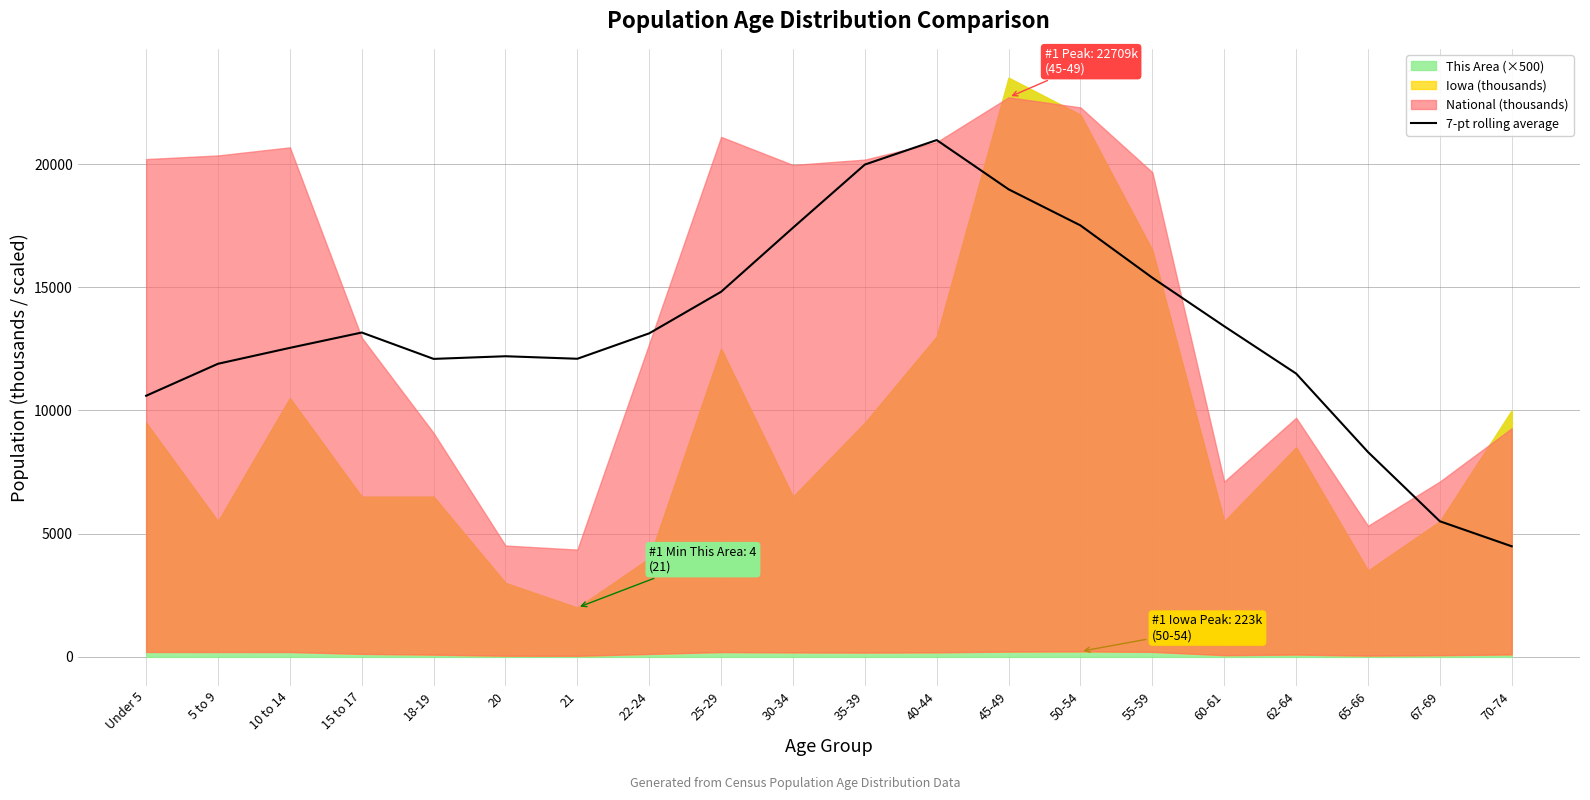

Where does the data first go above 13130?

15 to 17